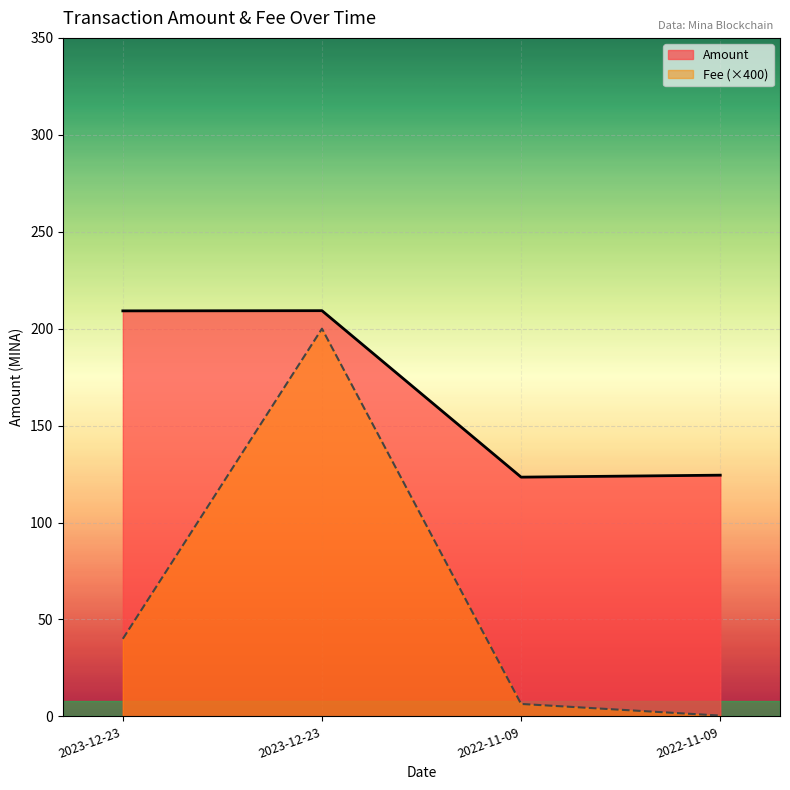

At which label is Fee closest to 100?

2023-12-23